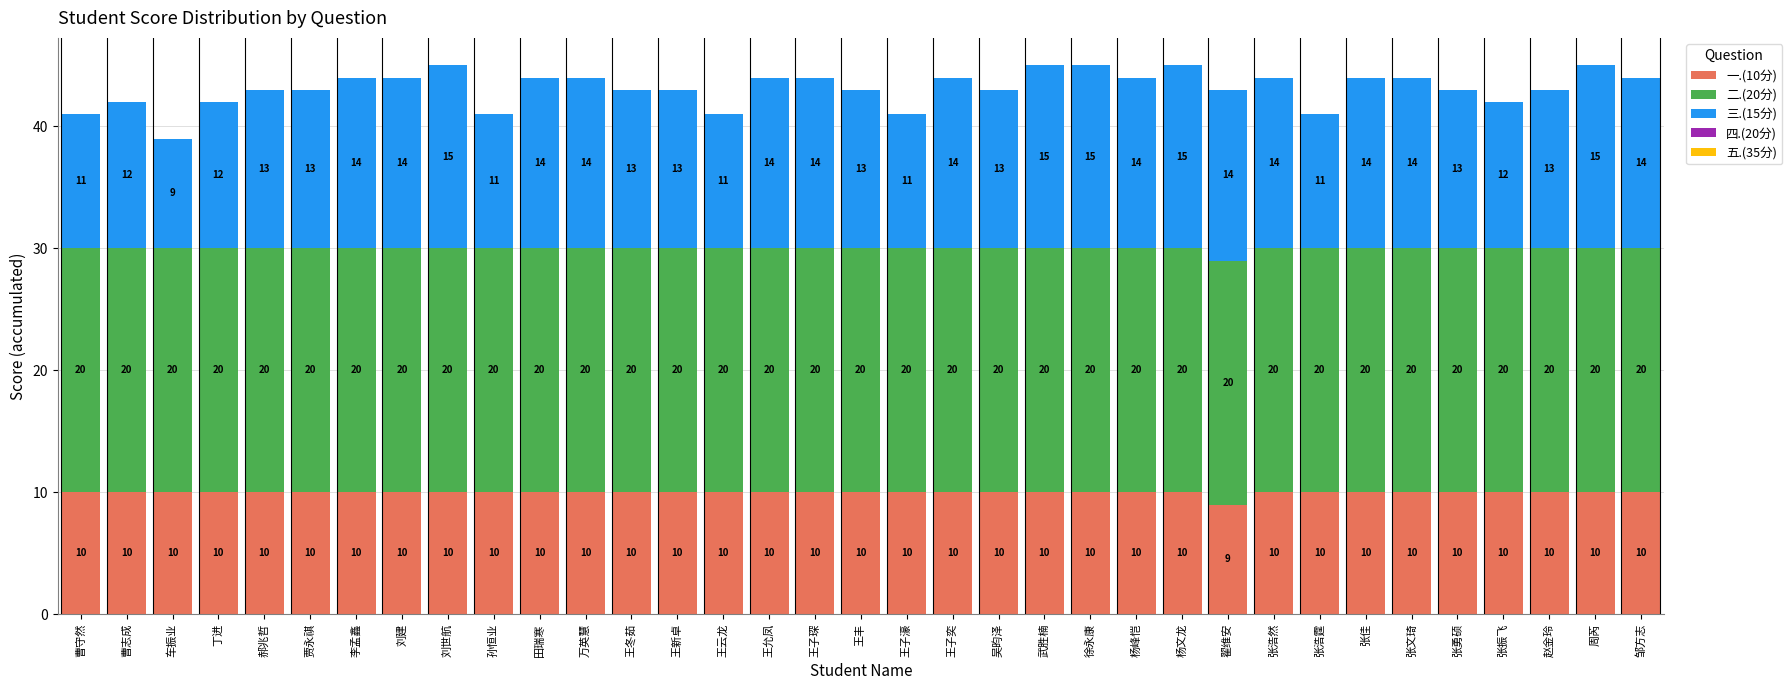

Where is 一.(10分) nearest to the value 9?

翟维安